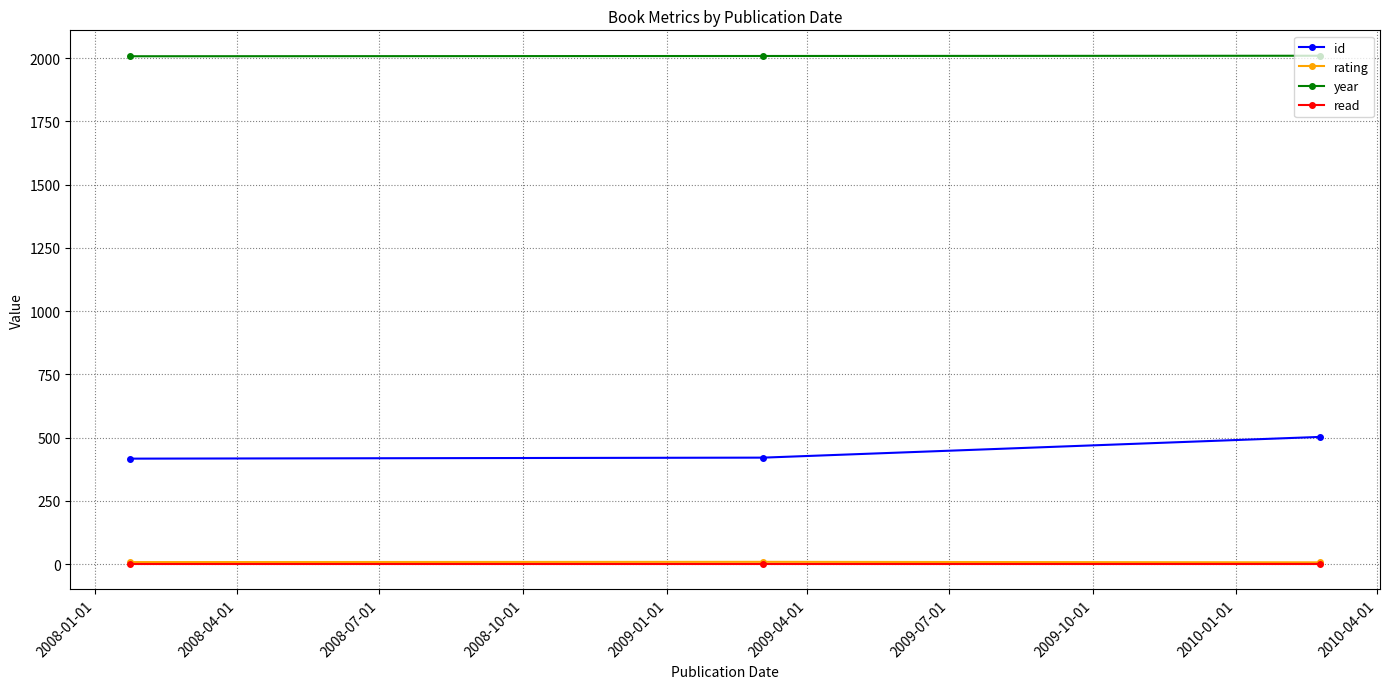

Does the chart have visible grid lines?

Yes